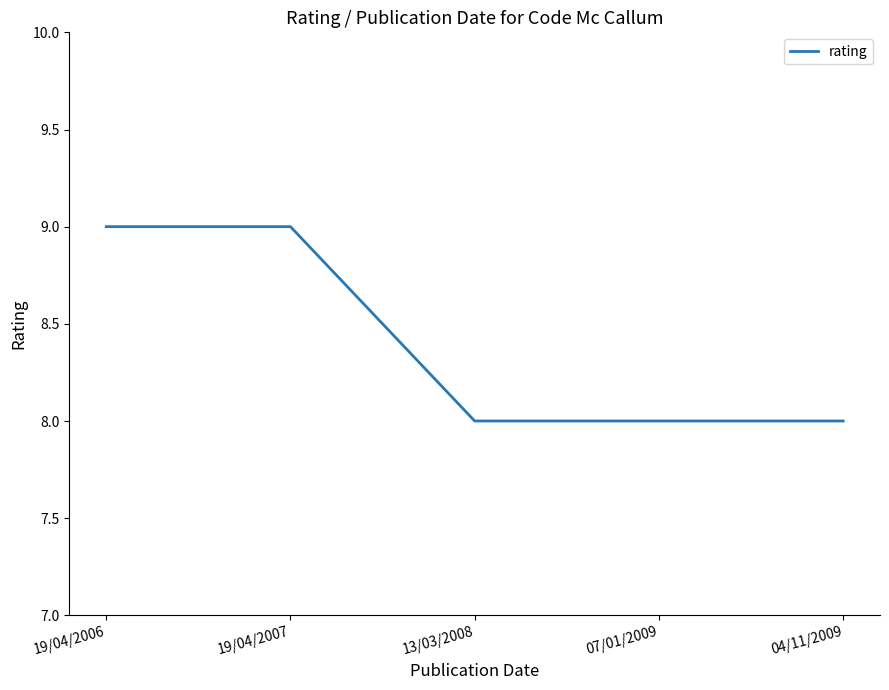

Reading left to right, extract all data points from this chart.

9	9	8	8	8